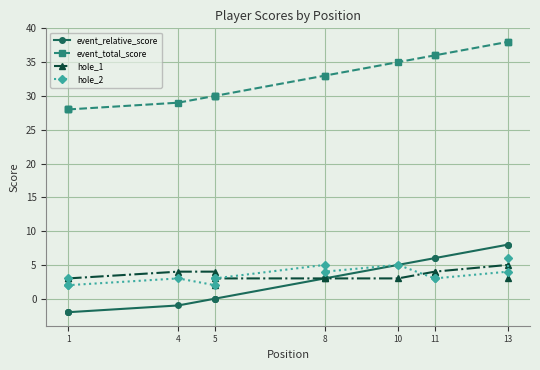

List the series in order of their peak value, lowest first.

hole_1, hole_2, event_relative_score, event_total_score